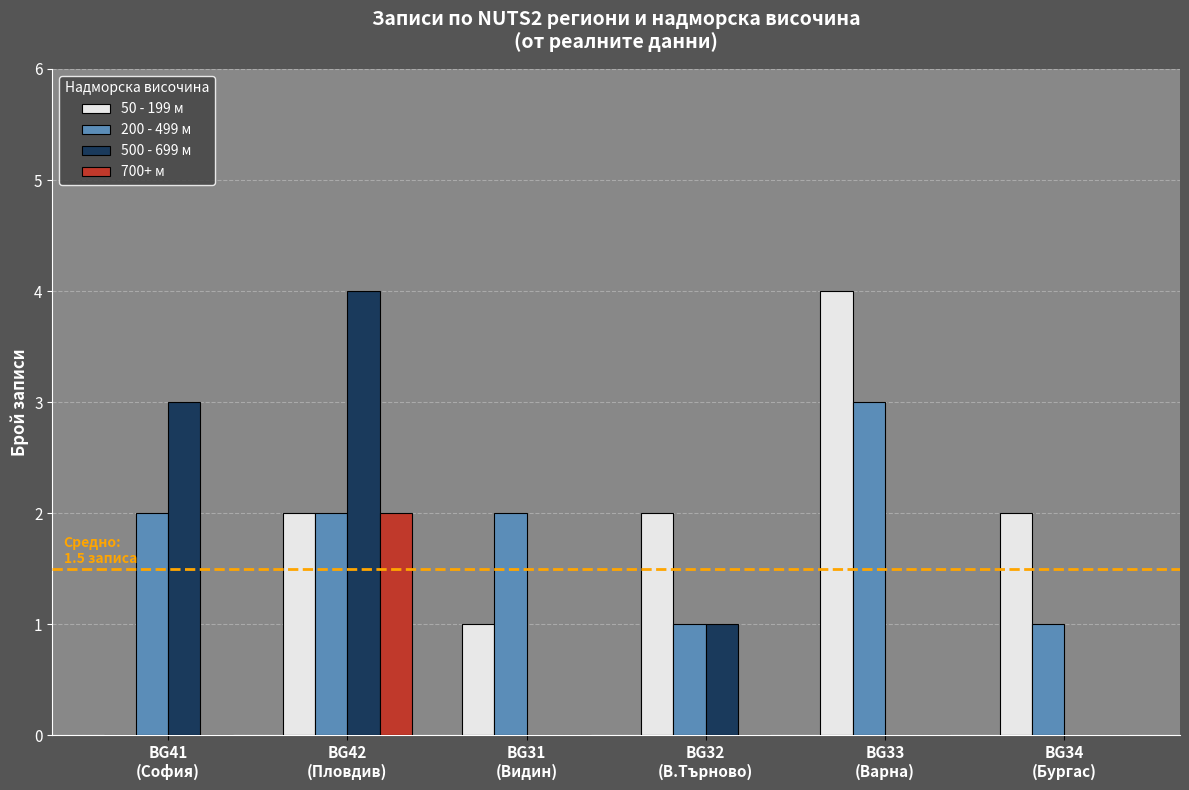

True or false: 700+ м has a value of -1 at BG31
(Видин).

False